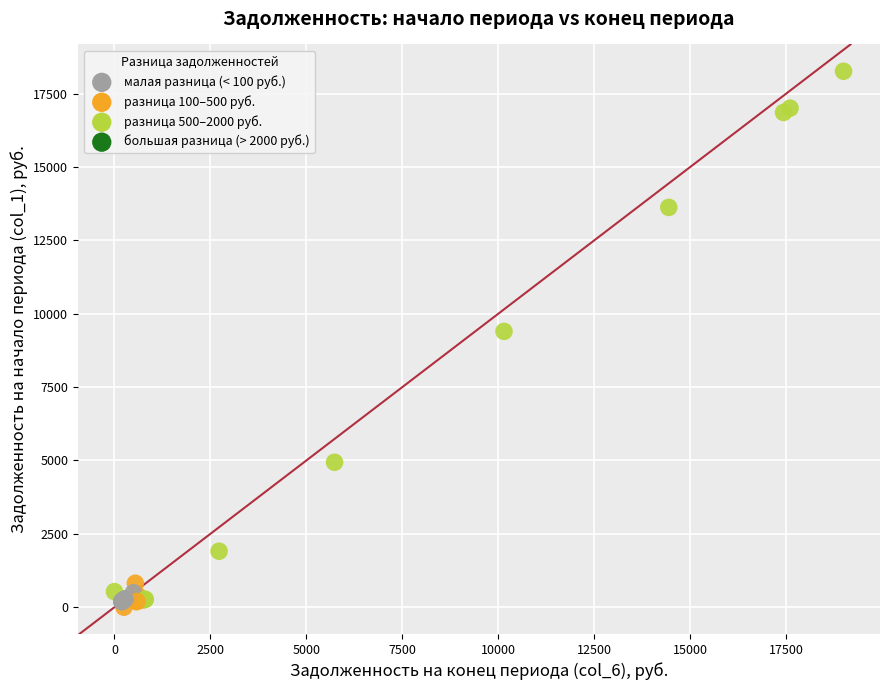

What Y value in the scatter plot is closest to 9130?

9397.8